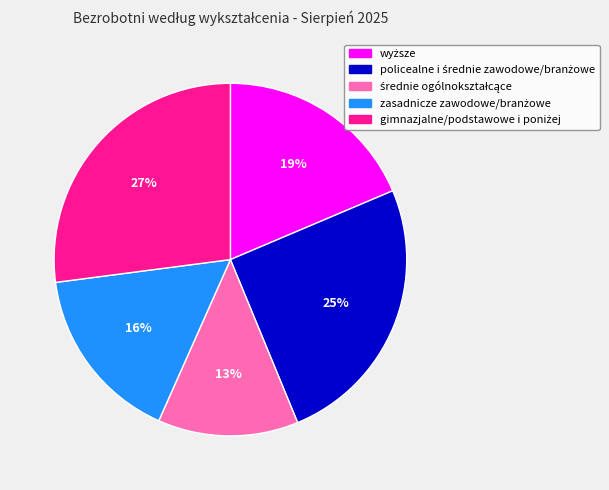

To the nearest percent, what is the average slice percentage?

20%